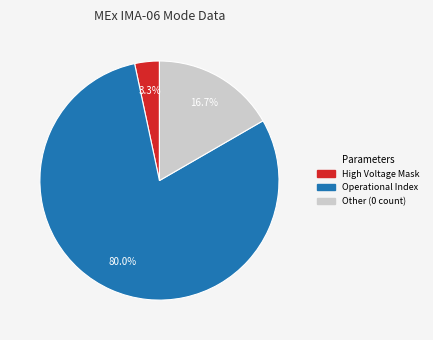

Is there any slice that represents more than half of the pie?

Yes